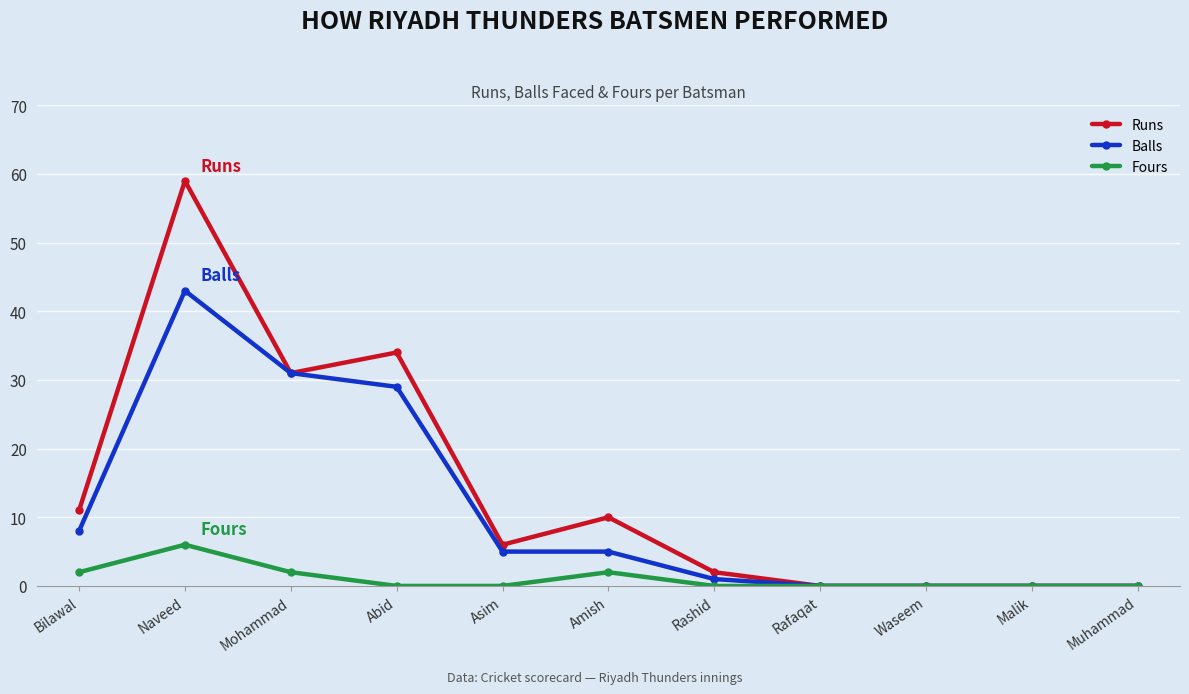

What is the sum of all Runs values?

153